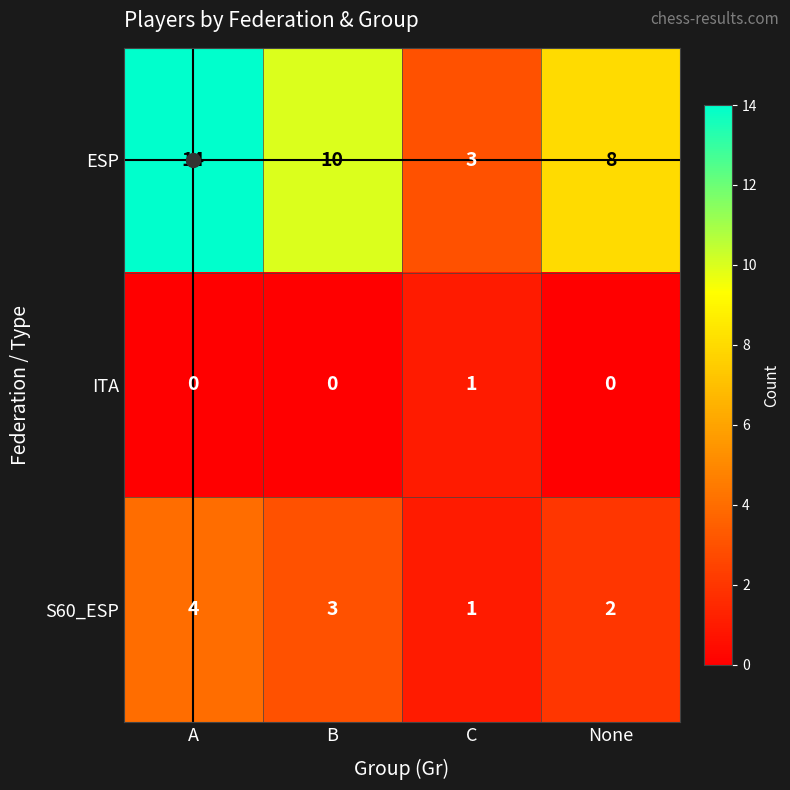

What is the sum of the ESP values at None and A?

22